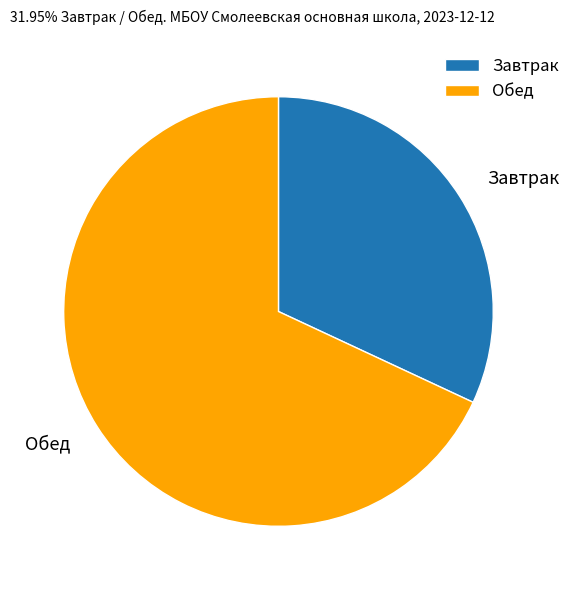

Which slice is the smallest?

Завтрак